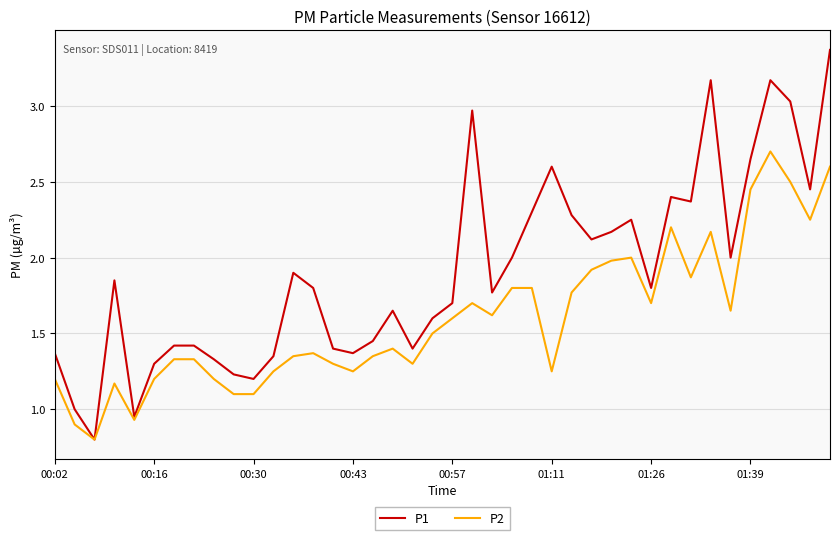

Which series has the widest spread of values?

P1